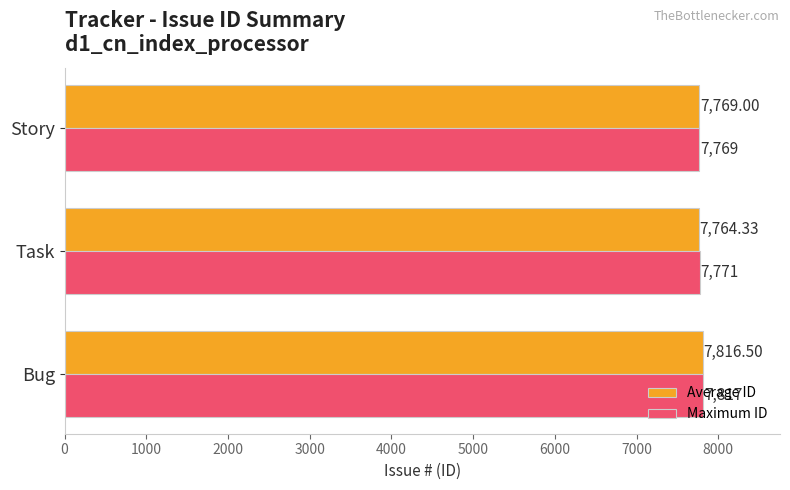

At Task, list the series in order from smallest to largest.

Average ID, Maximum ID